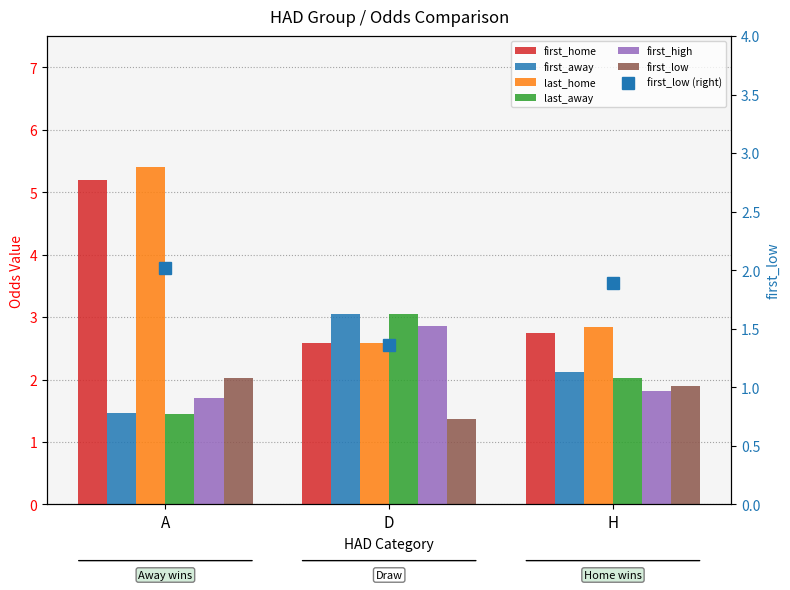

Which has a higher value, A or H?

A